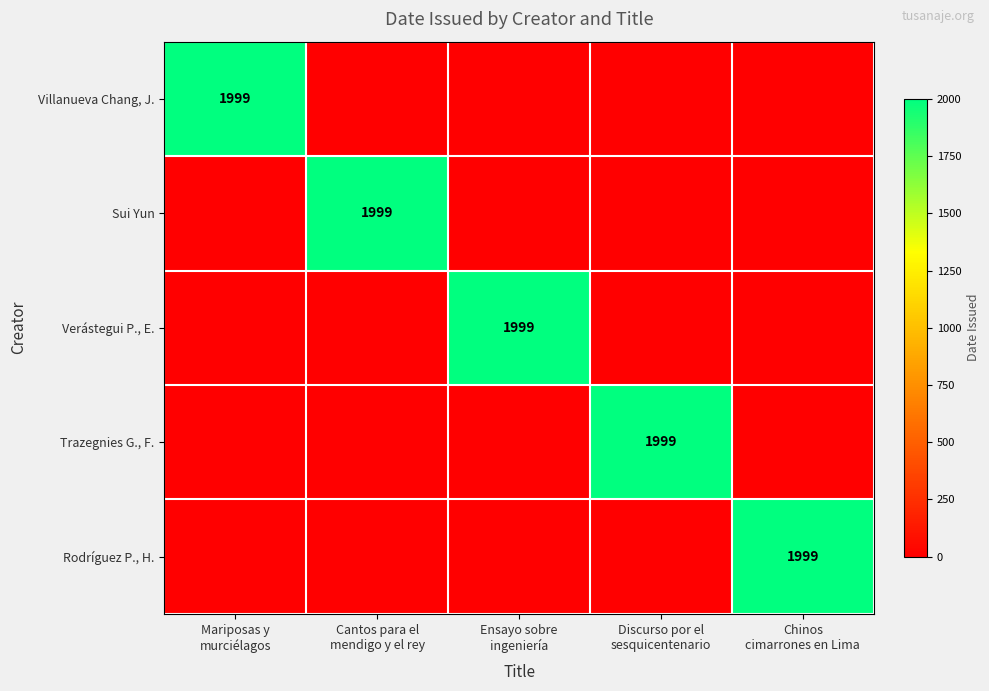

Which series has the widest spread of values?

Villanueva Chang, J.